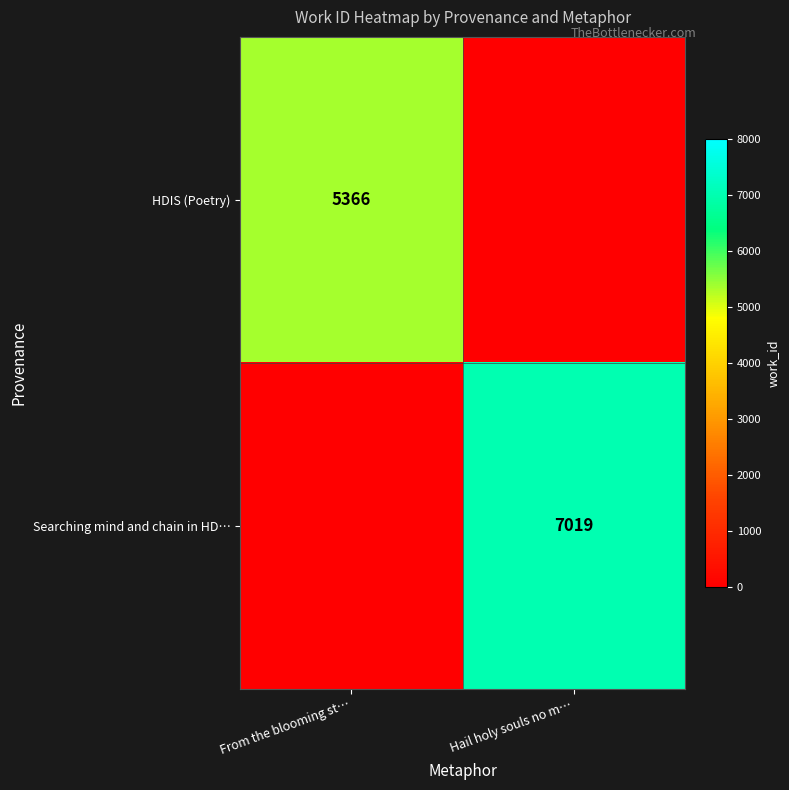

The value of HDIS (Poetry) at From the blooming st… is 7224. True or false?

False